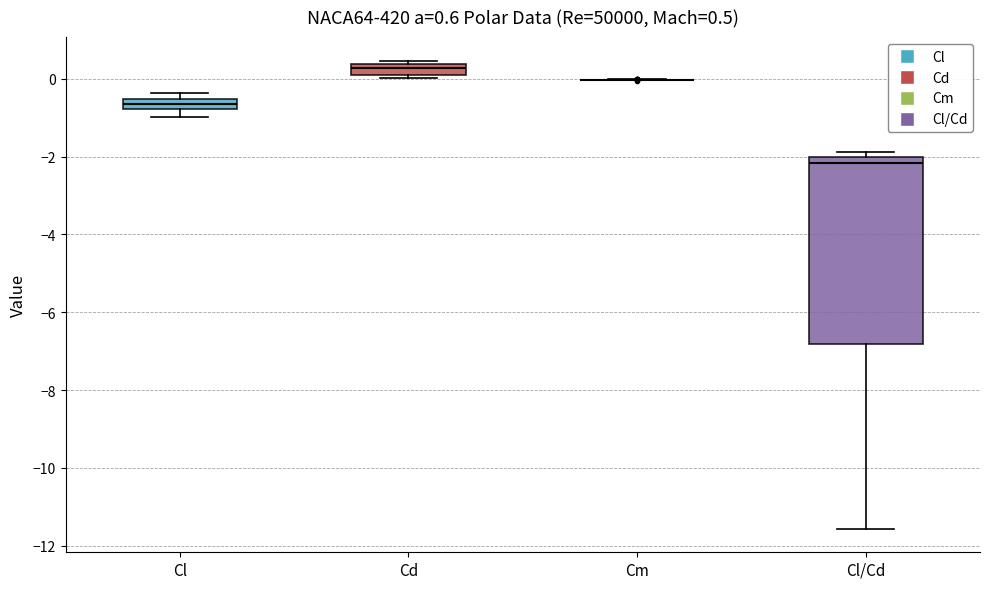

Comparing the boxes themselves (not the whiskers), which one is the tallest?

Cl/Cd